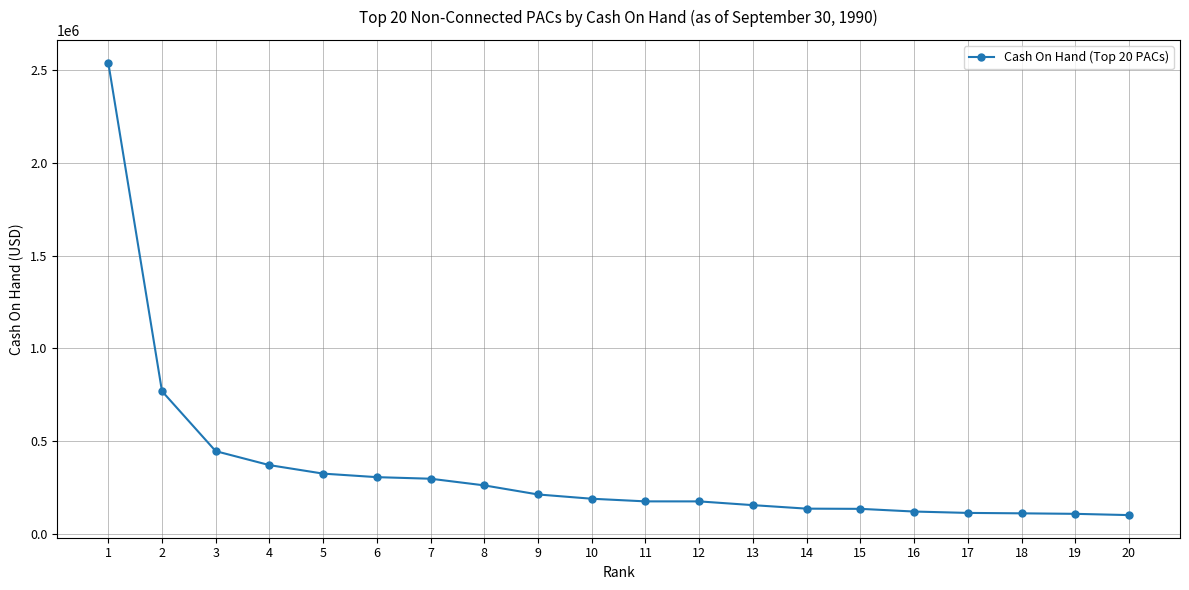

Is this an area chart (filled region under the line)?

No